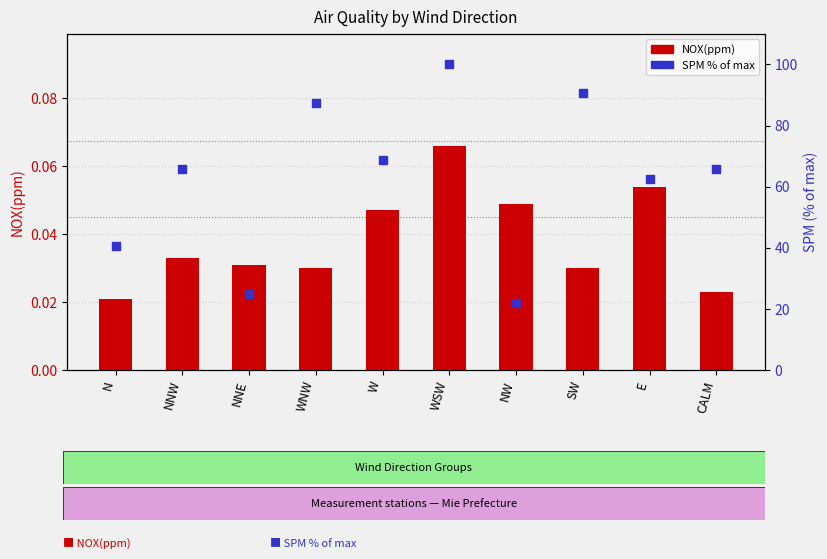

What is the total value across all series at W?

68.8